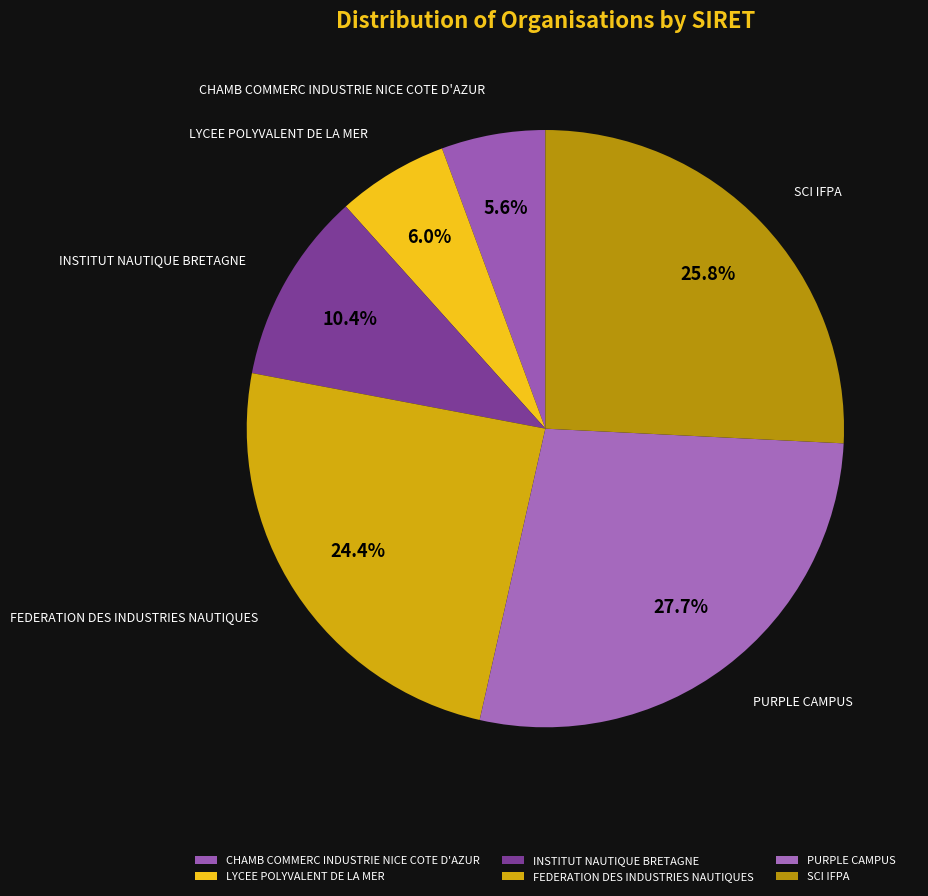

The SCI IFPA slice represents 31% of the pie. True or false?

False